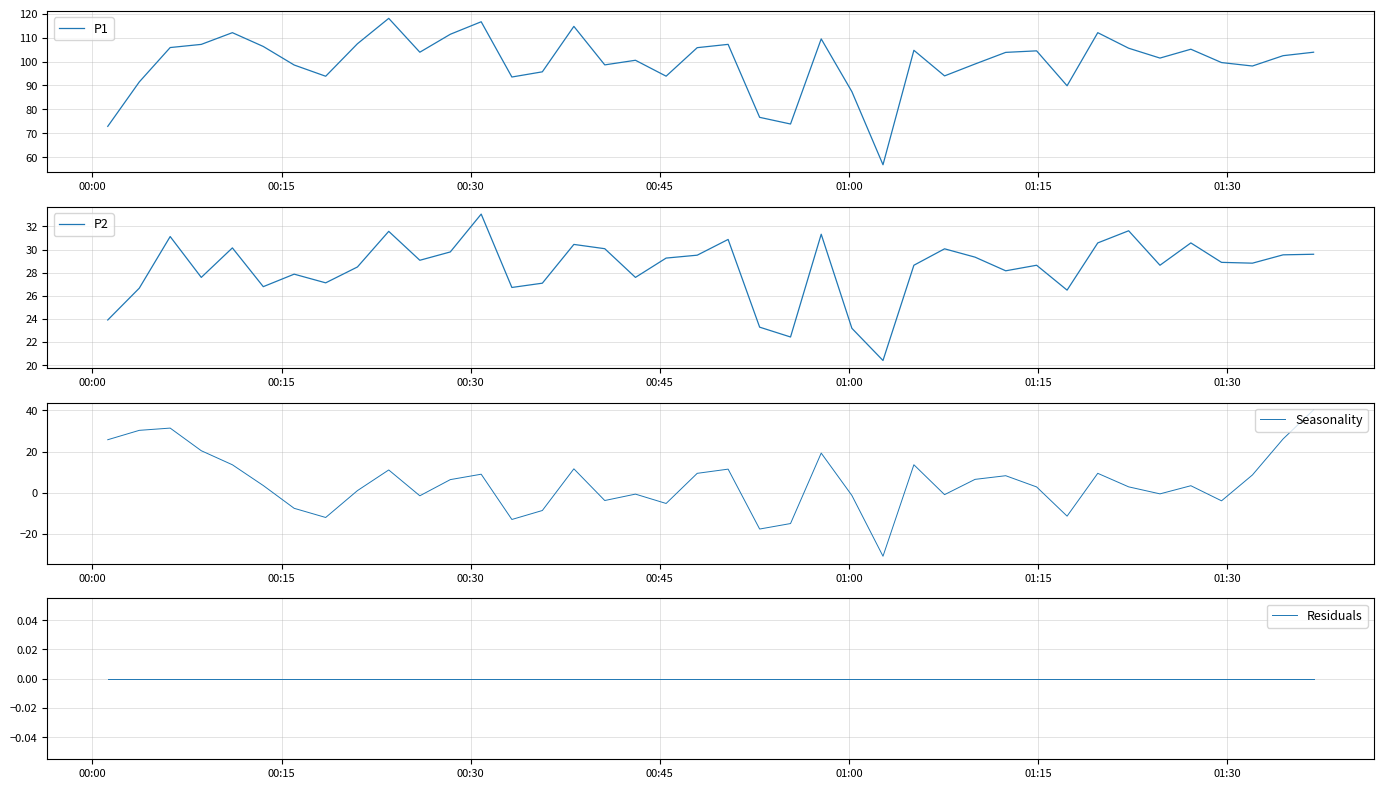

What is the minimum value for P1?

56.9